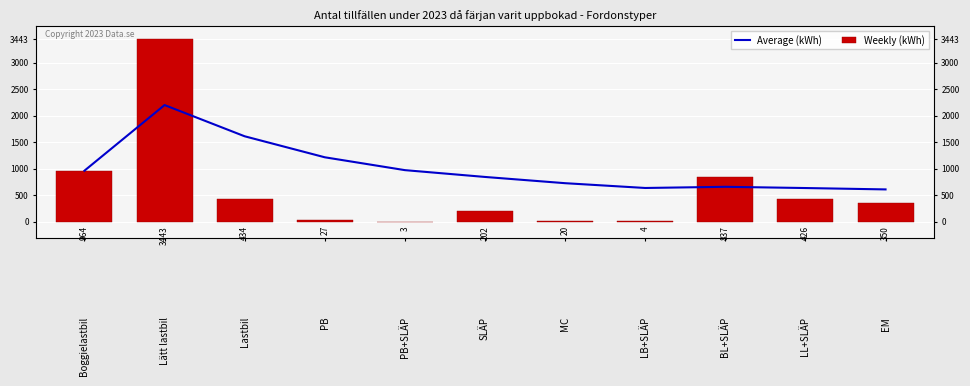

At which category is the sum across all series the highest?

Lätt lastbil